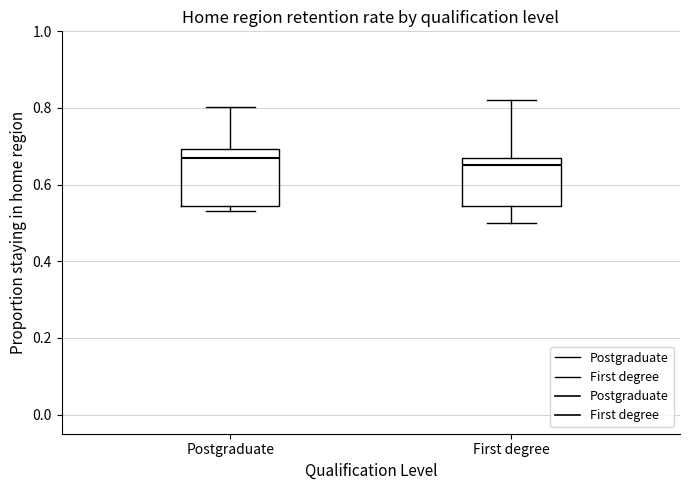

Which box has the highest median line?

Postgraduate